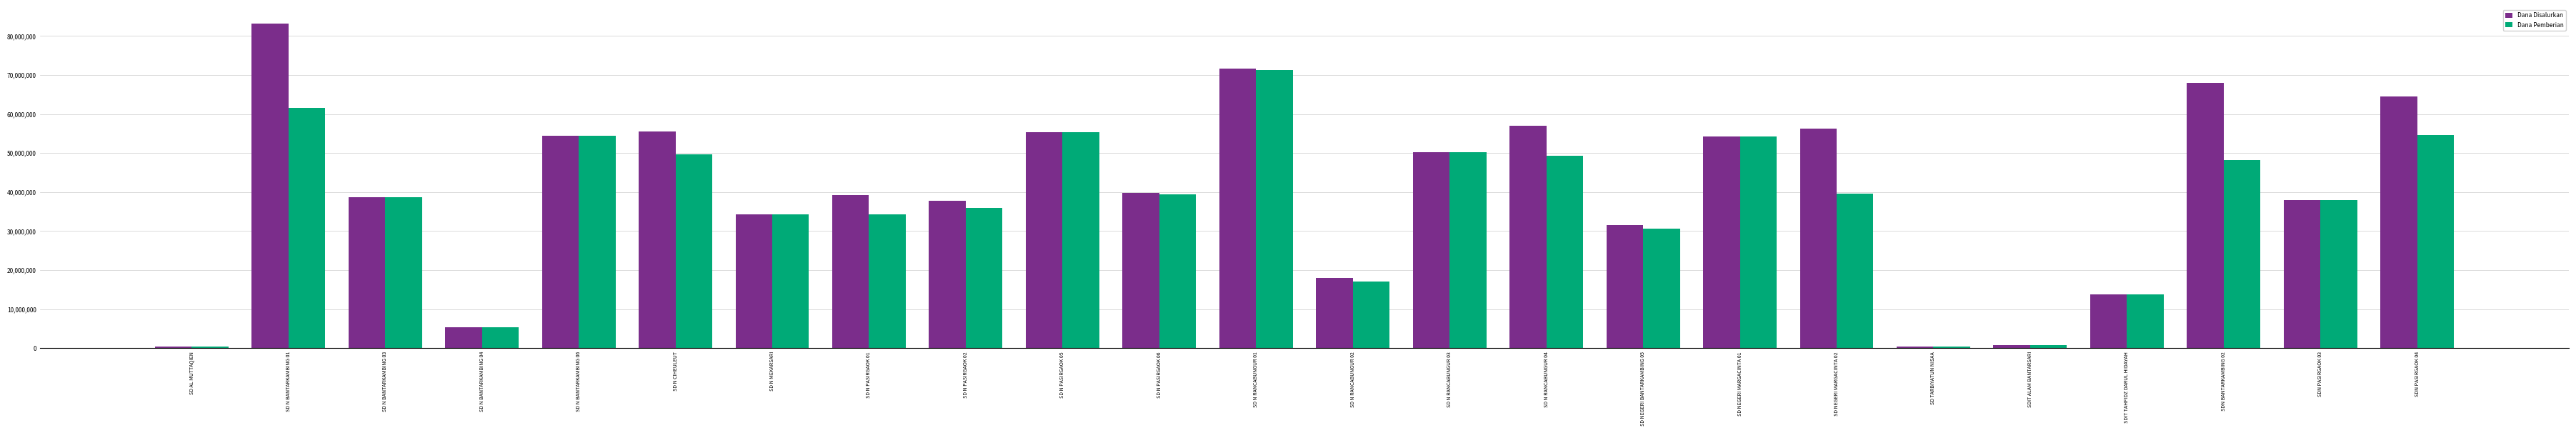

What is the sum of all Dana Disalurkan values?

968175000